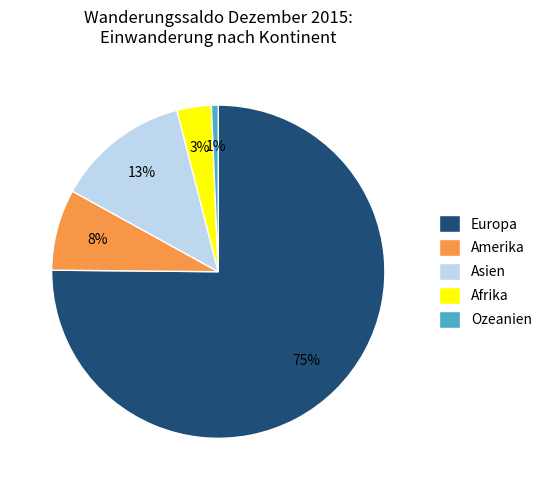

Is it true that Europa is 66% of the pie?

False